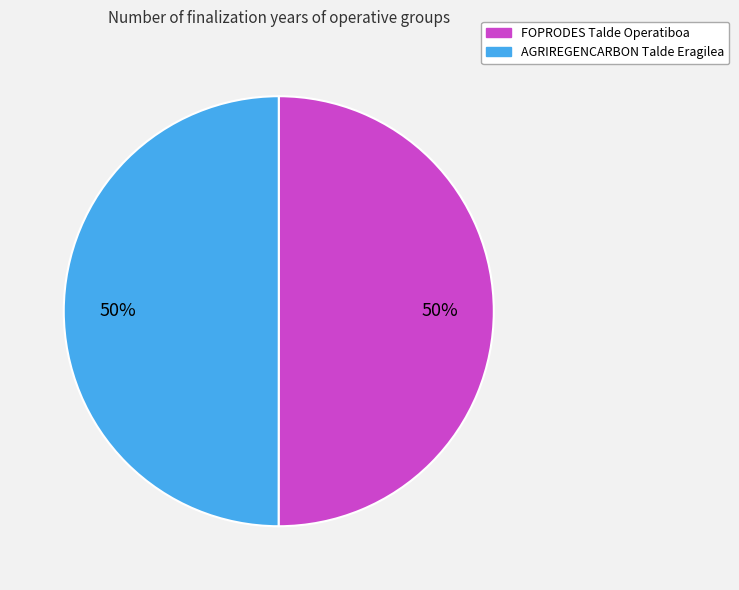

How many slices are in this pie chart?

2